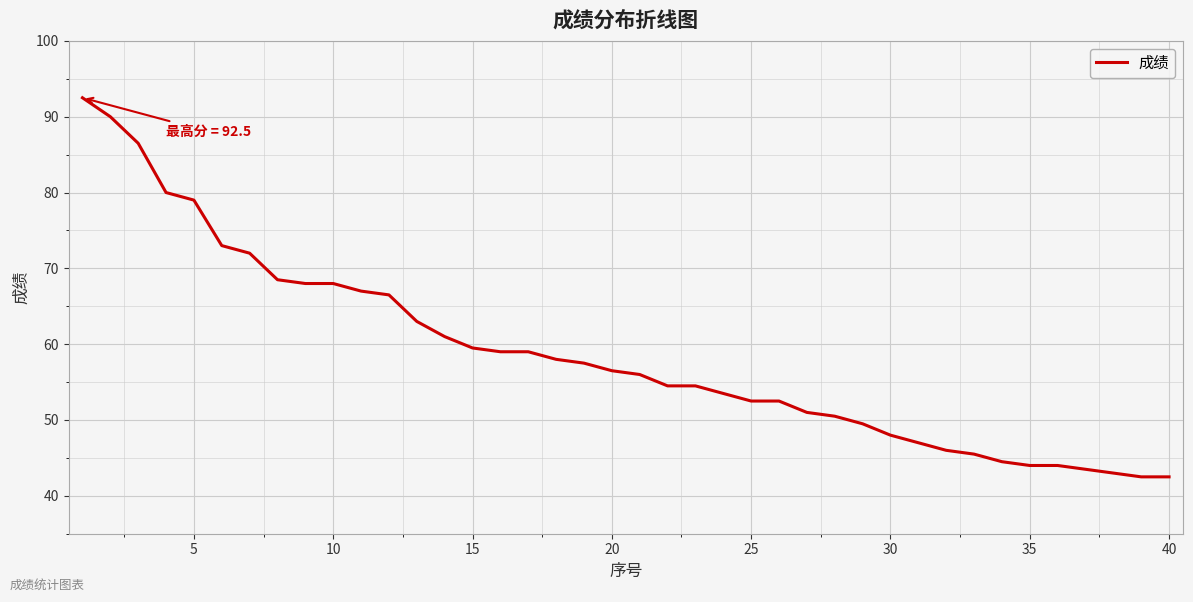

What is the maximum value shown in the chart?

92.5